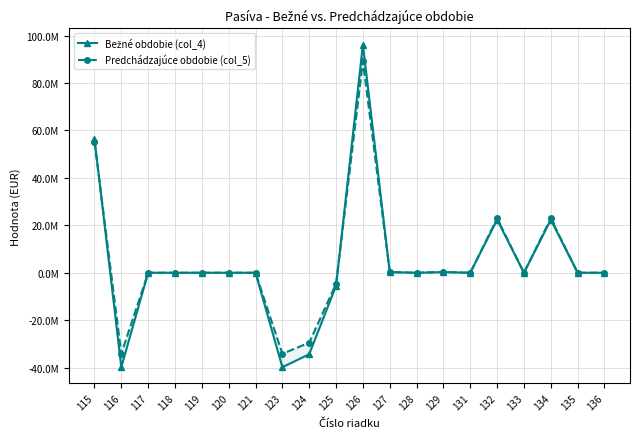

How many intersections are there between Predchádzajúce obdobie (col_5) and Bežné obdobie (col_4)?

2